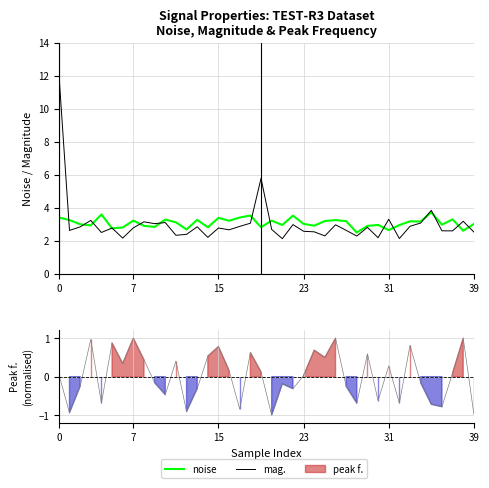

True or false: mag. and peak f. intersect in this chart.

False